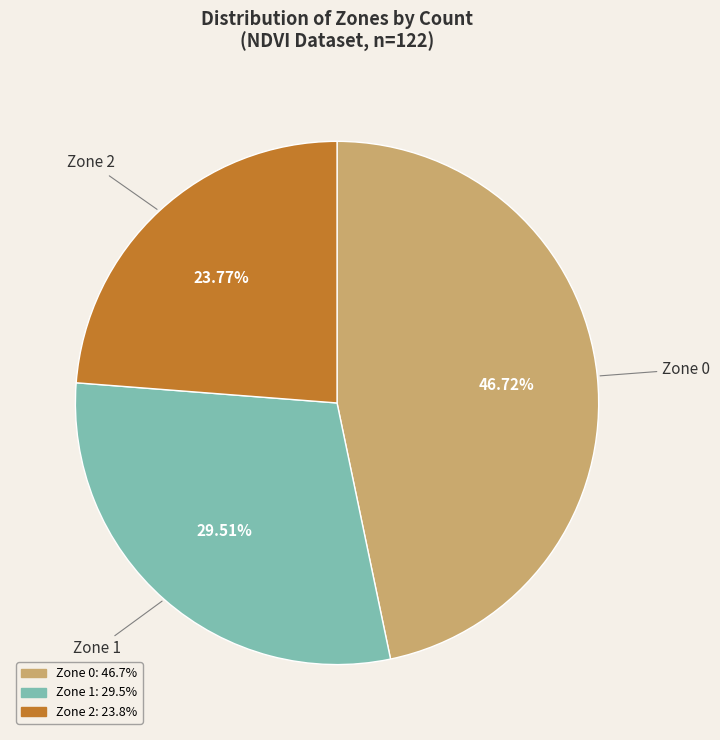

How many slices are in this pie chart?

3